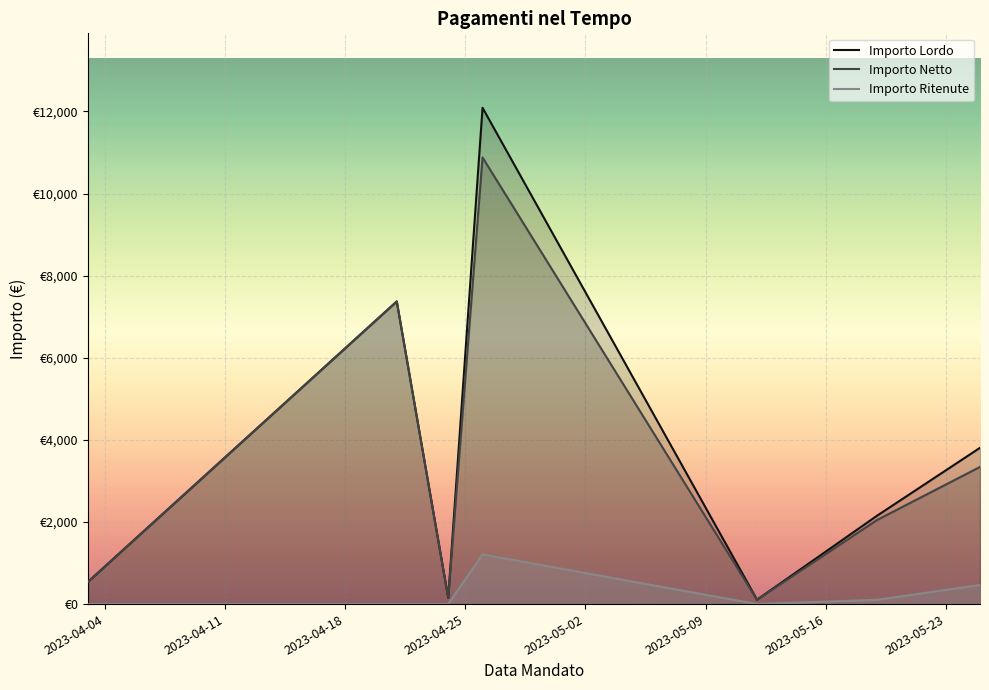

What position from the left is 2023-04-04?

1